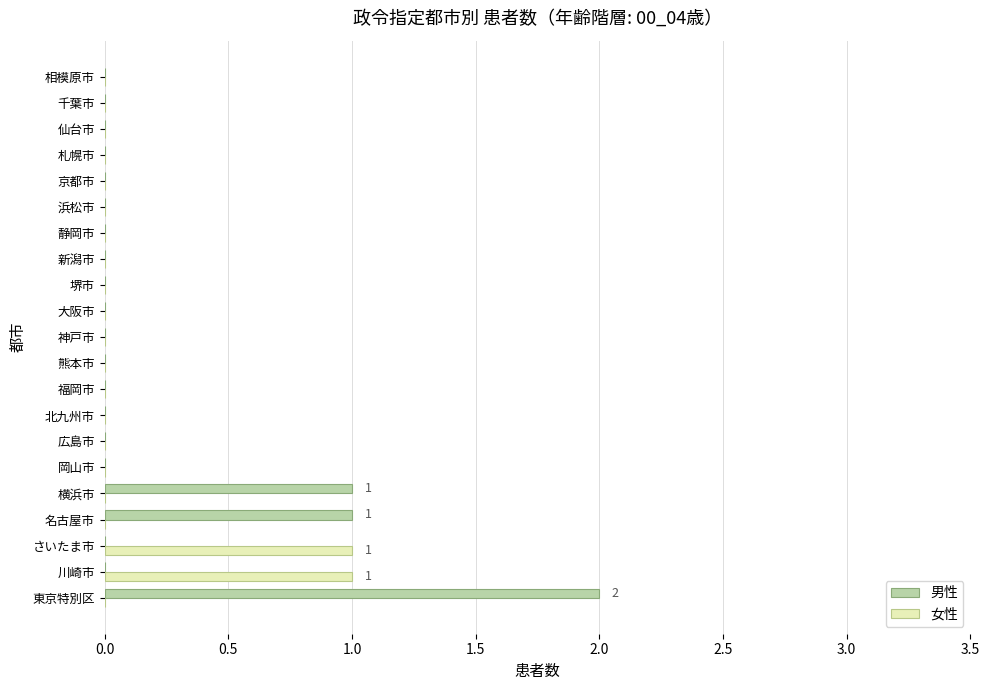

At which category is the sum across all series the highest?

東京特別区